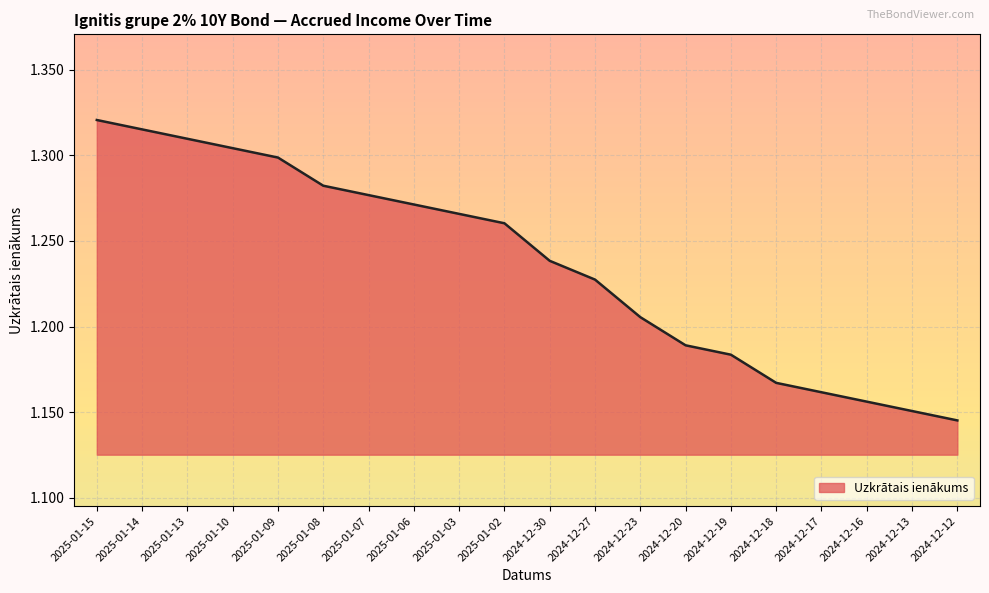

True or false: the data shows 2.3 at 2025-01-10.

False